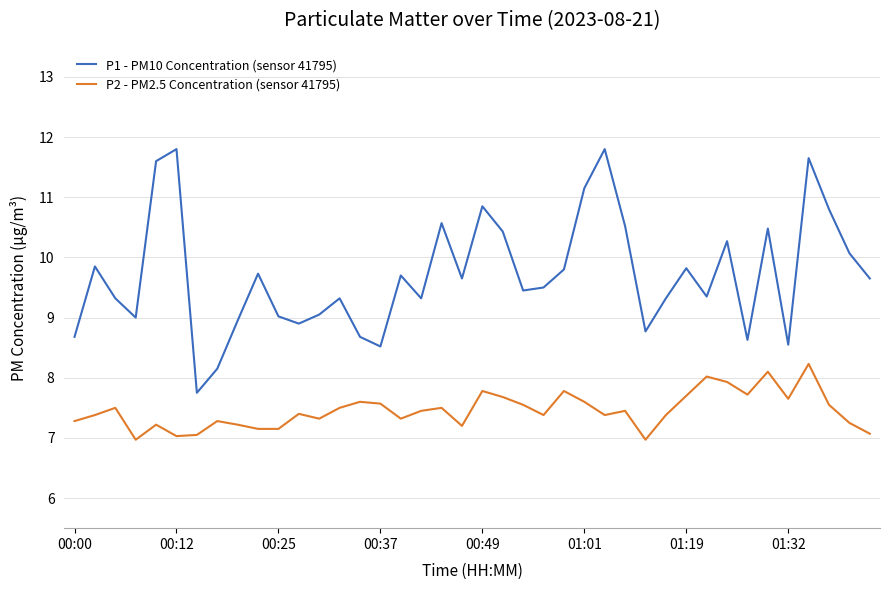

Rank the series by their average value, from lowest to highest.

P2 - PM2.5 Concentration (sensor 41795), P1 - PM10 Concentration (sensor 41795)